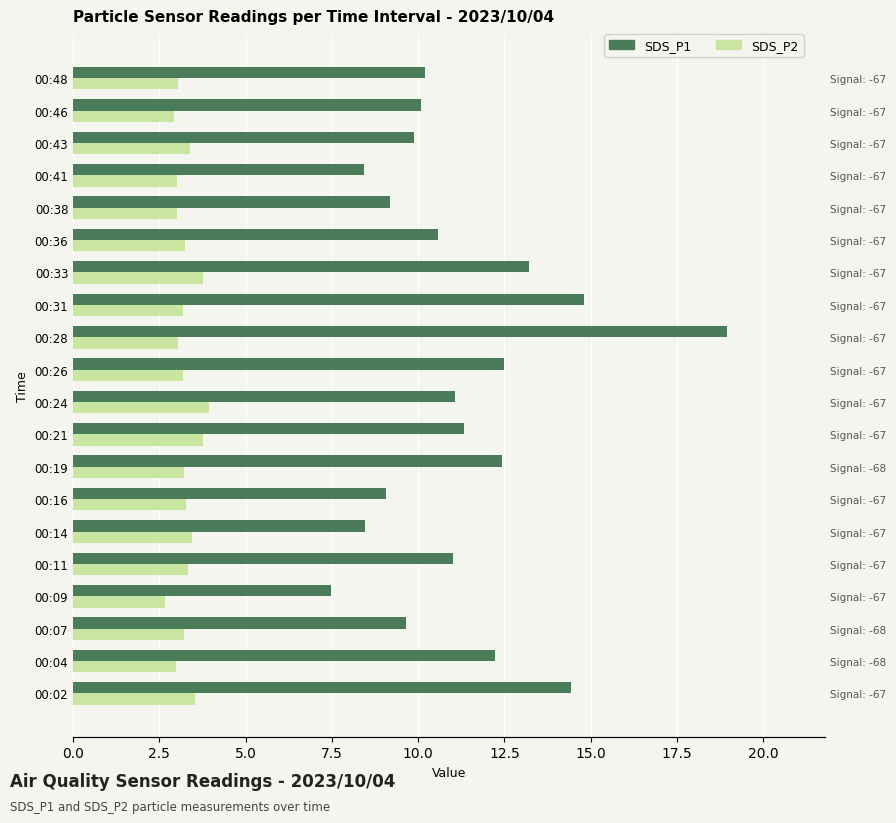

What is the maximum value shown in the chart?

18.9